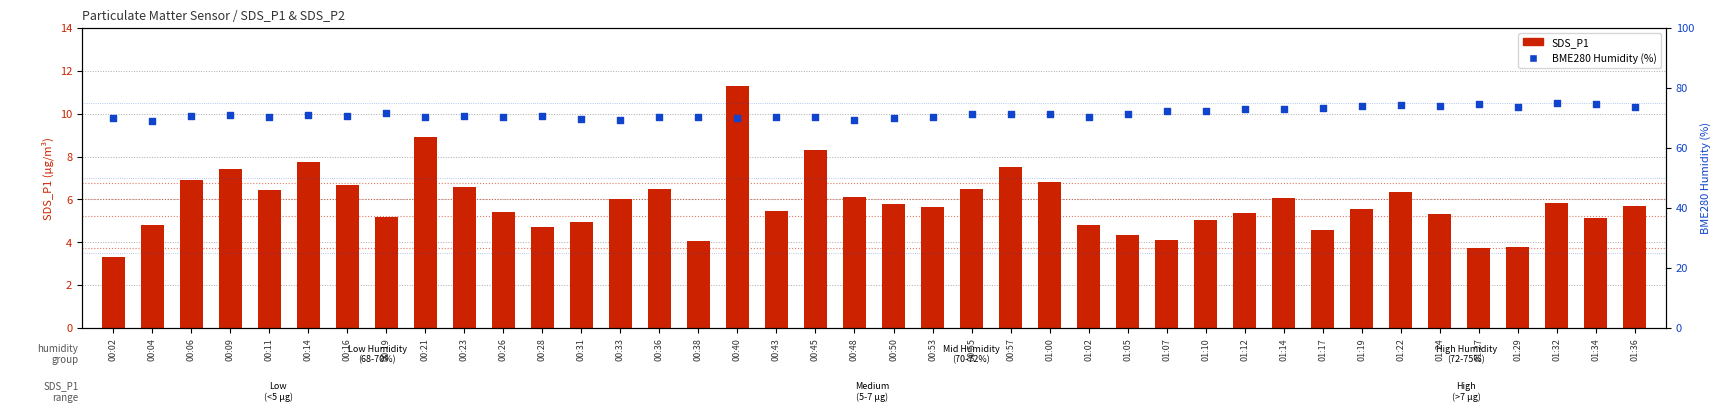

Which series reaches the maximum Y coordinate?

BME280 Humidity